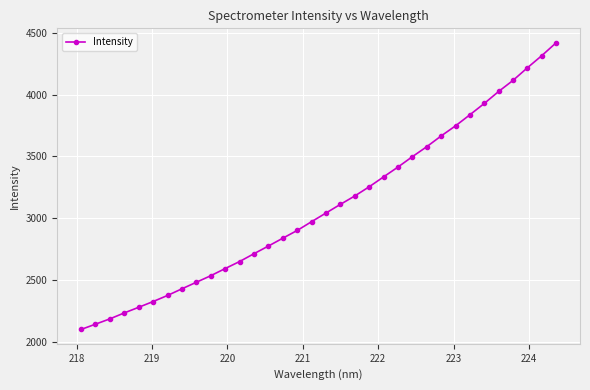

What is the average value?

3094.9